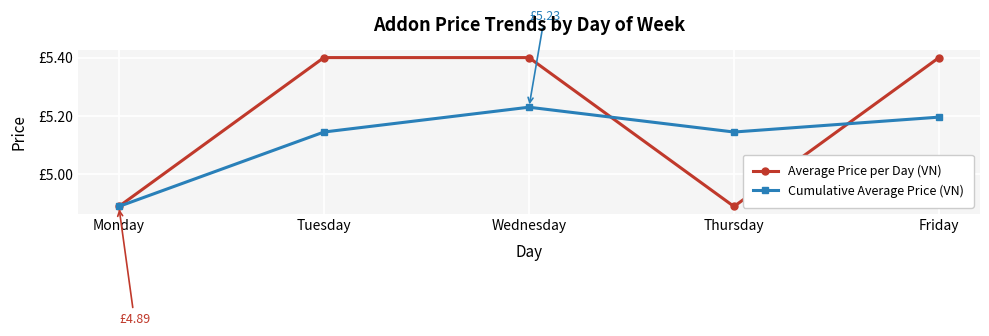

What are all the series names shown in the legend?

Average Price per Day (VN), Cumulative Average Price (VN)